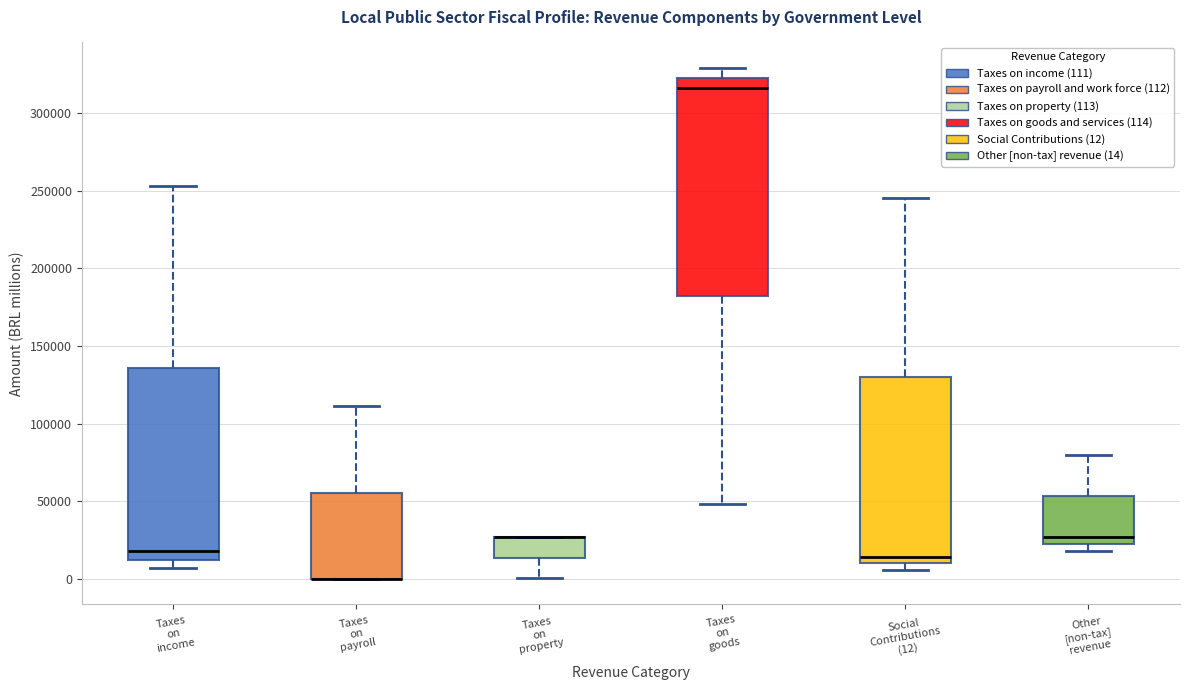

Reading left to right, transcribe this box plot: for each box, give where its median line is, the range the box spans, and where its two whiskers end, as read against the y-axis. The values are not printed on the chart, so give them approximately, as read against the axis.

Taxes on income: median 20000, box 10000 to 135000, whiskers 5000 to 255000
Taxes on payroll: median 0 (drawn on the box's lower edge), box 0 to 55000, whiskers 0 to 110000
Taxes on property: median 25000 (drawn on the box's upper edge), box 15000 to 25000, whiskers 0 to 25000
Taxes on goods: median 315000, box 180000 to 325000, whiskers 50000 to 330000
Social Contributions (12): median 15000, box 10000 to 130000, whiskers 5000 to 245000
Other [non-tax] revenue: median 25000, box 20000 to 55000, whiskers 20000 (just below the box's lower edge) to 80000